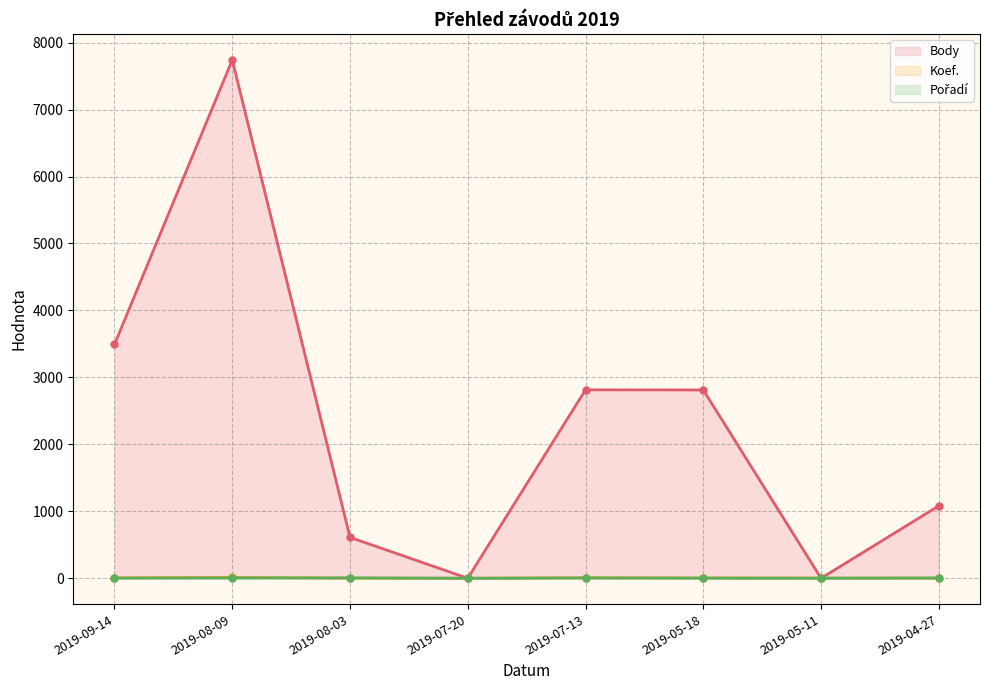

The value of Koef. (line) at 2019-08-09 is 12. True or false?

True